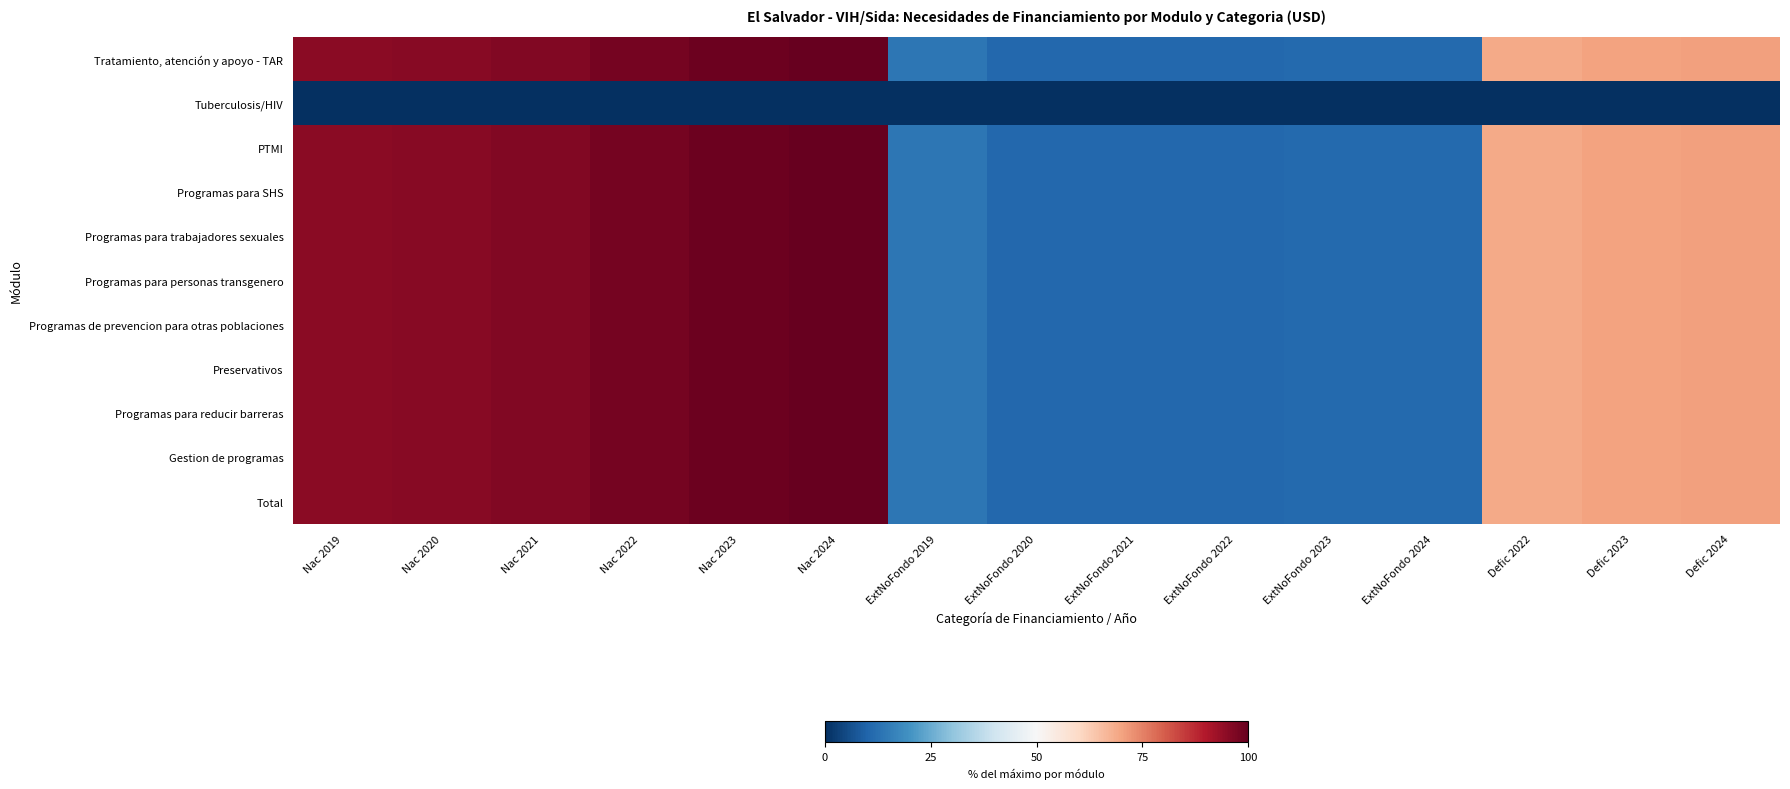

Reading right to left, list all the values displayed in this chart.

Tratamiento, atención y apoyo - TAR: Defic 2024=70.7	Defic 2023=70.0	Defic 2022=69.1	ExtNoFondo 2024=11.1	ExtNoFondo 2023=11.0	ExtNoFondo 2022=10.9	ExtNoFondo 2021=10.7	ExtNoFondo 2020=10.7	ExtNoFondo 2019=13.7	Nac 2024=100.0	Nac 2023=99.0	Nac 2022=97.8	Nac 2021=96.4	Nac 2020=95.4	Nac 2019=95.2
Tuberculosis/HIV: Defic 2024=0.0	Defic 2023=0.0	Defic 2022=0.0	ExtNoFondo 2024=0.0	ExtNoFondo 2023=0.0	ExtNoFondo 2022=0.0	ExtNoFondo 2021=0.0	ExtNoFondo 2020=0.0	ExtNoFondo 2019=0.0	Nac 2024=0.0	Nac 2023=0.0	Nac 2022=0.0	Nac 2021=0.0	Nac 2020=0.0	Nac 2019=0.0
PTMI: Defic 2024=70.7	Defic 2023=70.0	Defic 2022=69.1	ExtNoFondo 2024=11.1	ExtNoFondo 2023=11.0	ExtNoFondo 2022=10.9	ExtNoFondo 2021=10.7	ExtNoFondo 2020=10.7	ExtNoFondo 2019=13.7	Nac 2024=100.0	Nac 2023=99.0	Nac 2022=97.8	Nac 2021=96.4	Nac 2020=95.4	Nac 2019=95.2
Programas para SHS: Defic 2024=70.7	Defic 2023=70.0	Defic 2022=69.1	ExtNoFondo 2024=11.1	ExtNoFondo 2023=11.0	ExtNoFondo 2022=10.9	ExtNoFondo 2021=10.7	ExtNoFondo 2020=10.7	ExtNoFondo 2019=13.7	Nac 2024=100.0	Nac 2023=99.0	Nac 2022=97.8	Nac 2021=96.4	Nac 2020=95.4	Nac 2019=95.2
Programas para trabajadores sexuales: Defic 2024=70.7	Defic 2023=70.0	Defic 2022=69.1	ExtNoFondo 2024=11.1	ExtNoFondo 2023=11.0	ExtNoFondo 2022=10.9	ExtNoFondo 2021=10.7	ExtNoFondo 2020=10.7	ExtNoFondo 2019=13.7	Nac 2024=100.0	Nac 2023=99.0	Nac 2022=97.8	Nac 2021=96.4	Nac 2020=95.4	Nac 2019=95.2
Programas para personas transgenero: Defic 2024=70.7	Defic 2023=70.0	Defic 2022=69.1	ExtNoFondo 2024=11.1	ExtNoFondo 2023=11.0	ExtNoFondo 2022=10.9	ExtNoFondo 2021=10.7	ExtNoFondo 2020=10.7	ExtNoFondo 2019=13.7	Nac 2024=100.0	Nac 2023=99.0	Nac 2022=97.8	Nac 2021=96.4	Nac 2020=95.4	Nac 2019=95.2
Programas de prevencion para otras poblaciones: Defic 2024=70.7	Defic 2023=70.0	Defic 2022=69.1	ExtNoFondo 2024=11.1	ExtNoFondo 2023=11.0	ExtNoFondo 2022=10.9	ExtNoFondo 2021=10.7	ExtNoFondo 2020=10.7	ExtNoFondo 2019=13.7	Nac 2024=100.0	Nac 2023=99.0	Nac 2022=97.8	Nac 2021=96.4	Nac 2020=95.4	Nac 2019=95.2
Preservativos: Defic 2024=70.7	Defic 2023=70.0	Defic 2022=69.1	ExtNoFondo 2024=11.1	ExtNoFondo 2023=11.0	ExtNoFondo 2022=10.9	ExtNoFondo 2021=10.7	ExtNoFondo 2020=10.7	ExtNoFondo 2019=13.7	Nac 2024=100.0	Nac 2023=99.0	Nac 2022=97.8	Nac 2021=96.4	Nac 2020=95.4	Nac 2019=95.2
Programas para reducir barreras: Defic 2024=70.7	Defic 2023=70.0	Defic 2022=69.1	ExtNoFondo 2024=11.1	ExtNoFondo 2023=11.0	ExtNoFondo 2022=10.9	ExtNoFondo 2021=10.7	ExtNoFondo 2020=10.7	ExtNoFondo 2019=13.7	Nac 2024=100.0	Nac 2023=99.0	Nac 2022=97.8	Nac 2021=96.4	Nac 2020=95.4	Nac 2019=95.2
Gestion de programas: Defic 2024=70.7	Defic 2023=70.0	Defic 2022=69.1	ExtNoFondo 2024=11.1	ExtNoFondo 2023=11.0	ExtNoFondo 2022=10.9	ExtNoFondo 2021=10.7	ExtNoFondo 2020=10.7	ExtNoFondo 2019=13.7	Nac 2024=100.0	Nac 2023=99.0	Nac 2022=97.8	Nac 2021=96.4	Nac 2020=95.4	Nac 2019=95.2
Total: Defic 2024=70.7	Defic 2023=70.0	Defic 2022=69.1	ExtNoFondo 2024=11.1	ExtNoFondo 2023=11.0	ExtNoFondo 2022=10.9	ExtNoFondo 2021=10.7	ExtNoFondo 2020=10.7	ExtNoFondo 2019=13.7	Nac 2024=100.0	Nac 2023=99.0	Nac 2022=97.8	Nac 2021=96.4	Nac 2020=95.4	Nac 2019=95.2